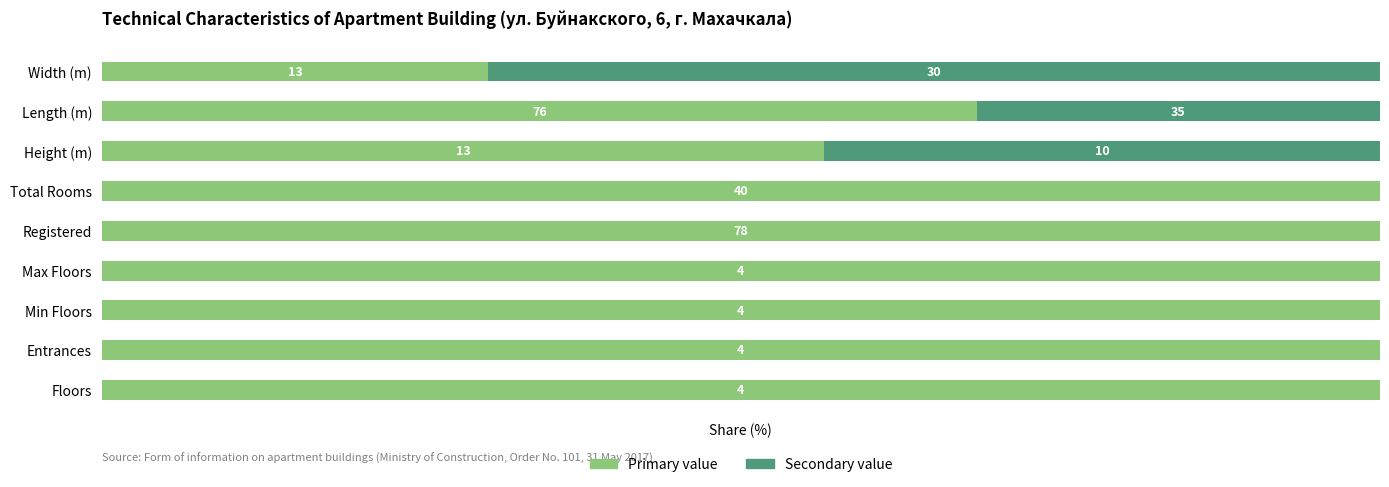

What is the value of the Primary value bar at the 4th from the left?

100.0